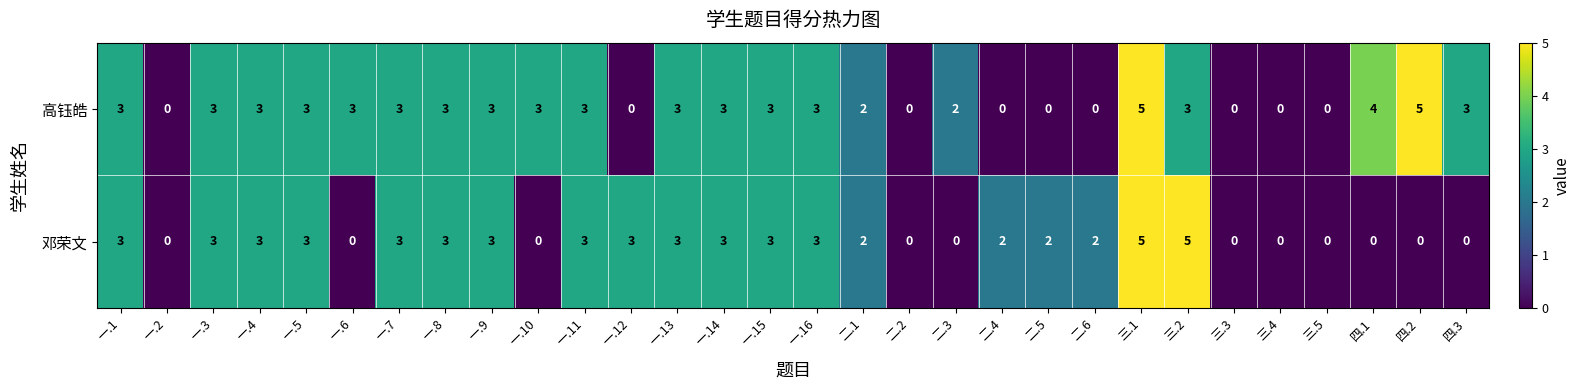

List the series in order of their overall mean, lowest first.

邓荣文, 高钰皓